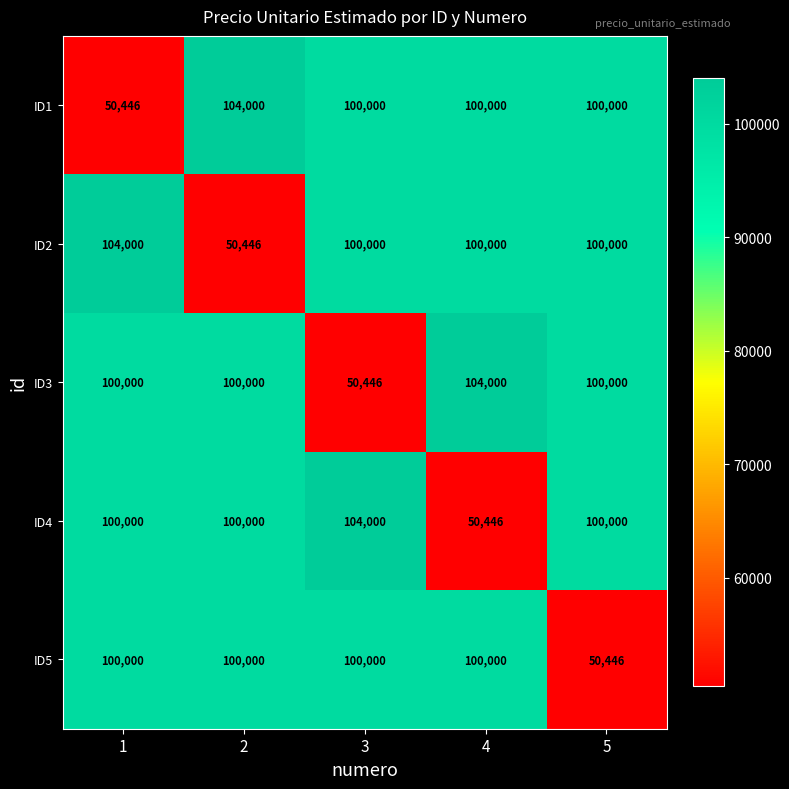

What is the total value across all series at 5?

450446